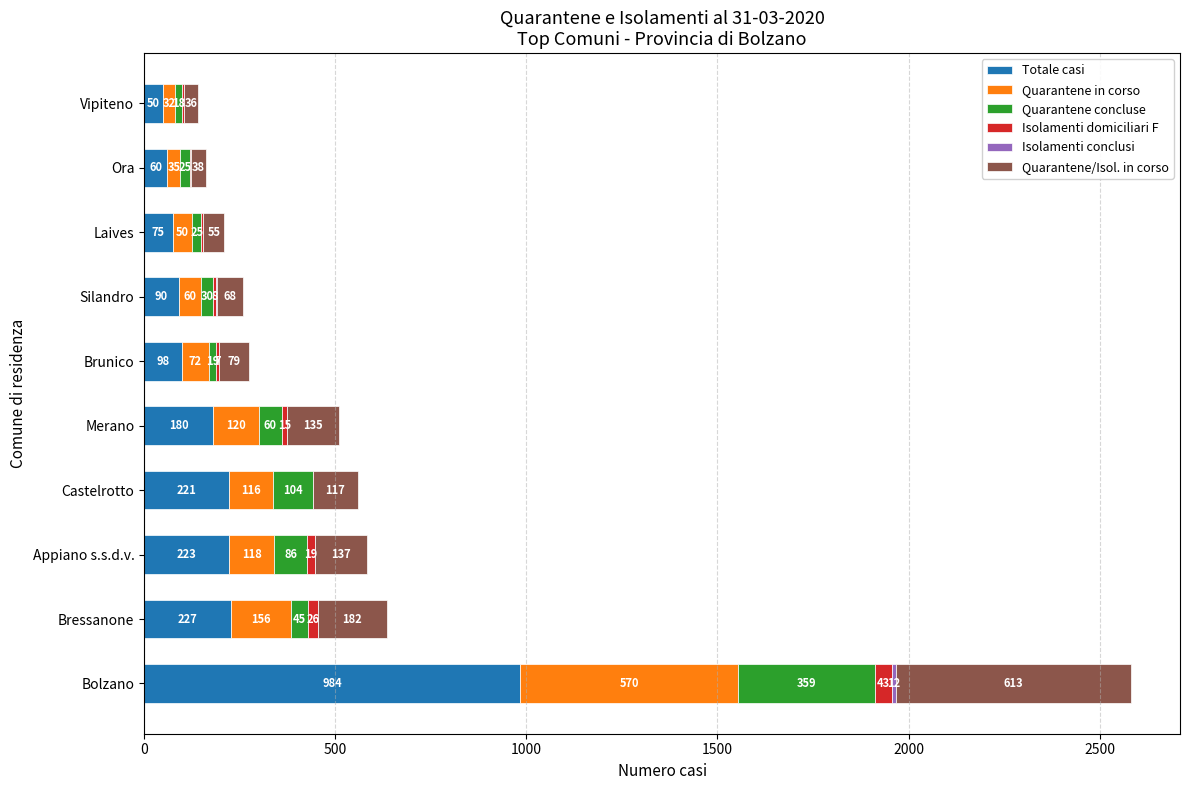

At which category is the sum across all series the highest?

Bolzano